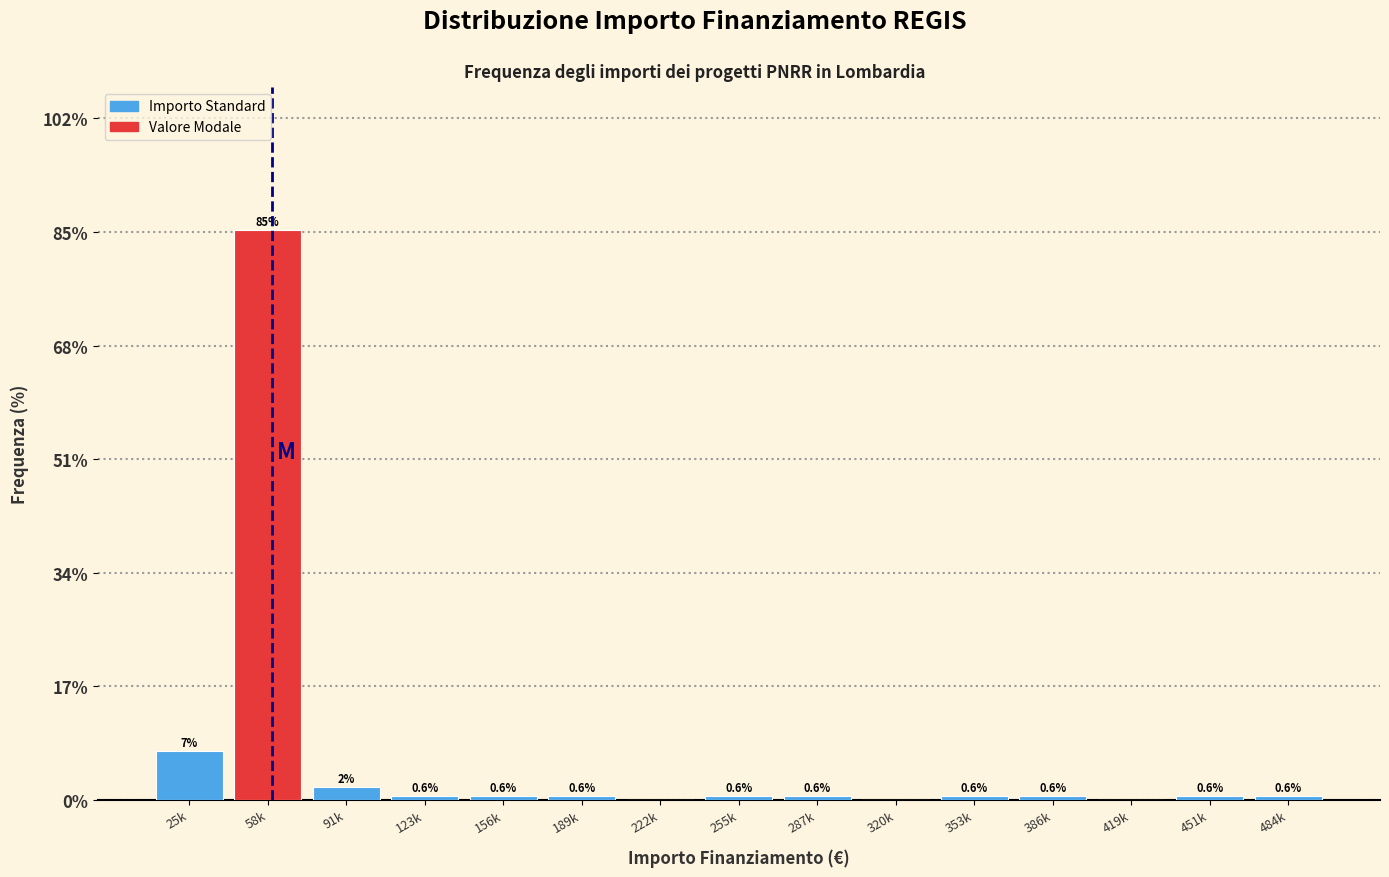

Is it true that the value at 123k is 0.6?

True